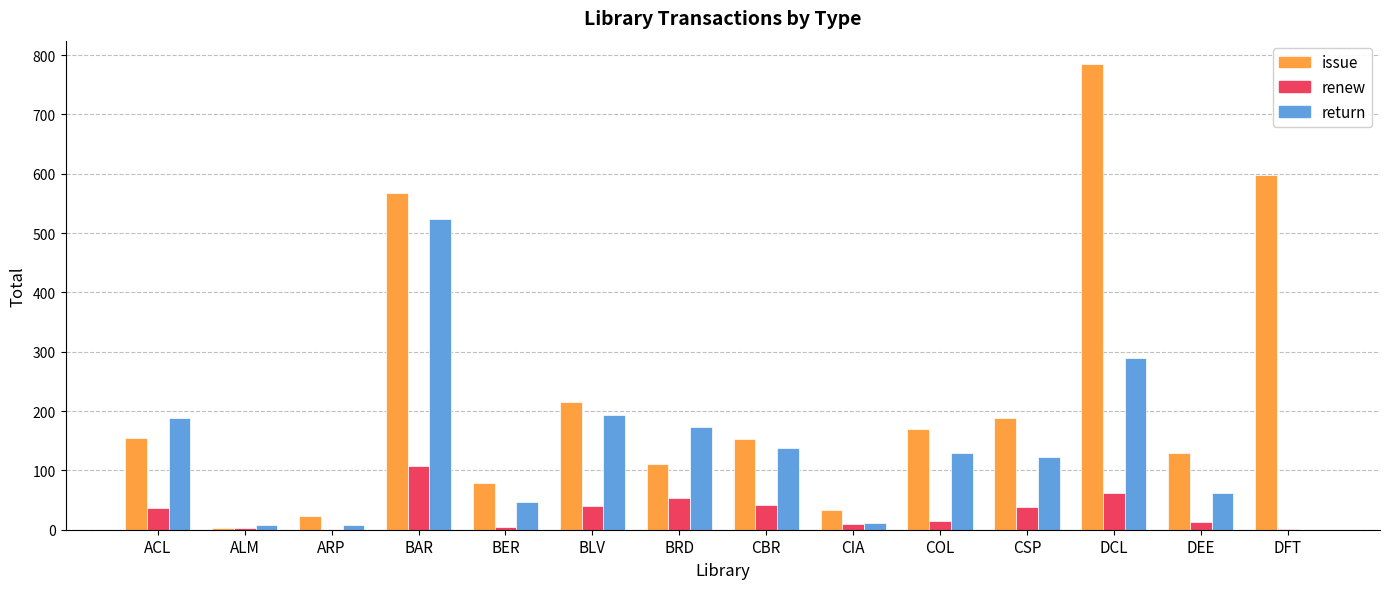

How many series are shown in this chart?

3